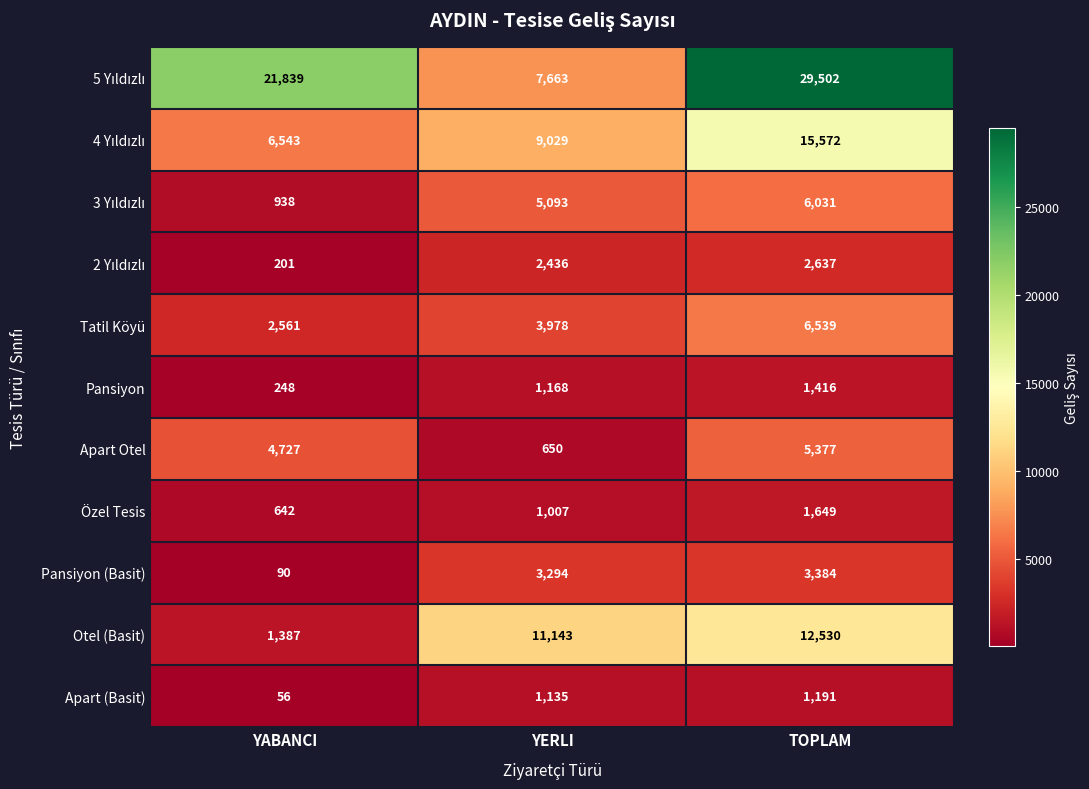

The value of Otel (Basit) at TOPLAM is 12530. True or false?

True